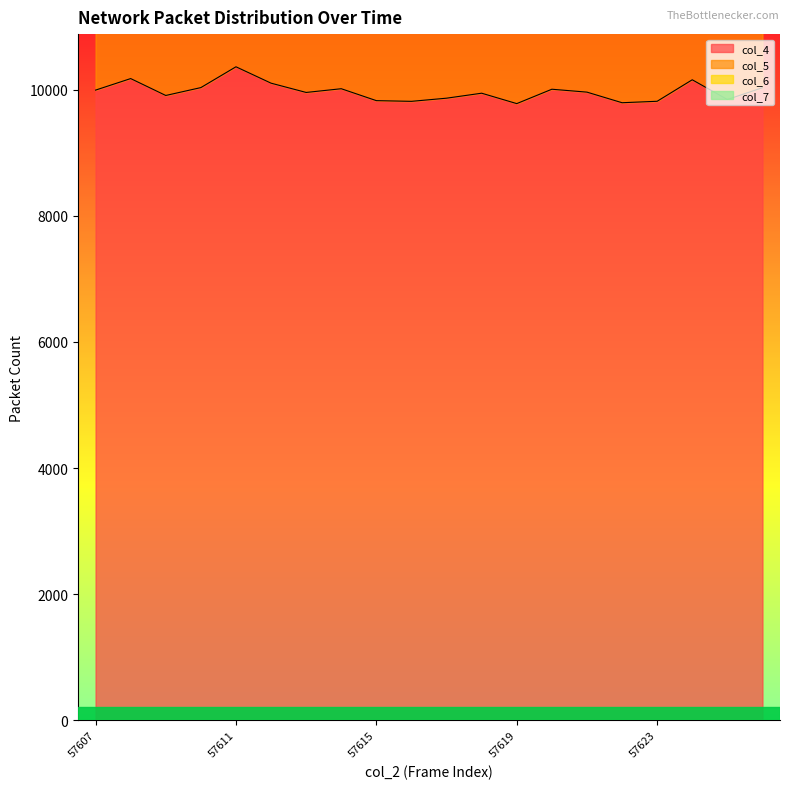

Reading left to right, what are all the values shown in this chart?

col_4: 57607=9994	57608=10177	57609=9909	57610=10034	57611=10364	57612=10104	57613=9957	57614=10016	57615=9827	57616=9816	57617=9866	57618=9945	57619=9780	57620=10008	57621=9962	57622=9794	57623=9817	57624=10158	57625=9845	57626=10032
col_5: 57607=9310	57608=9230	57609=9440	57610=9291	57611=8952	57612=9243	57613=9429	57614=9292	57615=9398	57616=9454	57617=9485	57618=9404	57619=9477	57620=9337	57621=9390	57622=9474	57623=9449	57624=9418	57625=9557	57626=9428
col_6: 57607=924	57608=870	57609=869	57610=875	57611=891	57612=864	57613=885	57614=918	57615=933	57616=898	57617=864	57618=903	57619=928	57620=857	57621=859	57622=912	57623=952	57624=757	57625=854	57626=797
col_7: 57607=85	57608=76	57609=88	57610=102	57611=101	57612=85	57613=76	57614=97	57615=104	57616=94	57617=85	57618=74	57619=78	57620=100	57621=79	57622=79	57623=80	57624=42	57625=67	57626=75